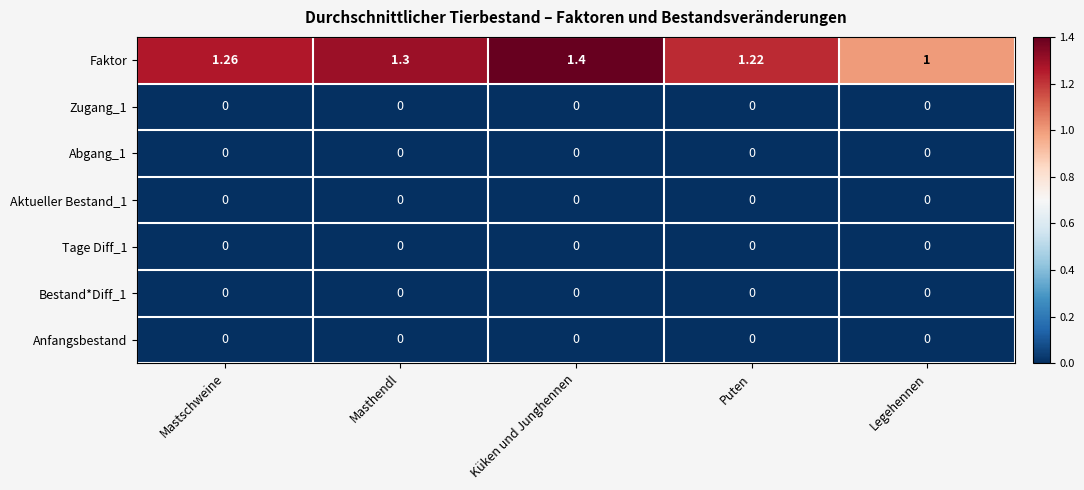

At which category is the sum across all series the highest?

Küken und Junghennen